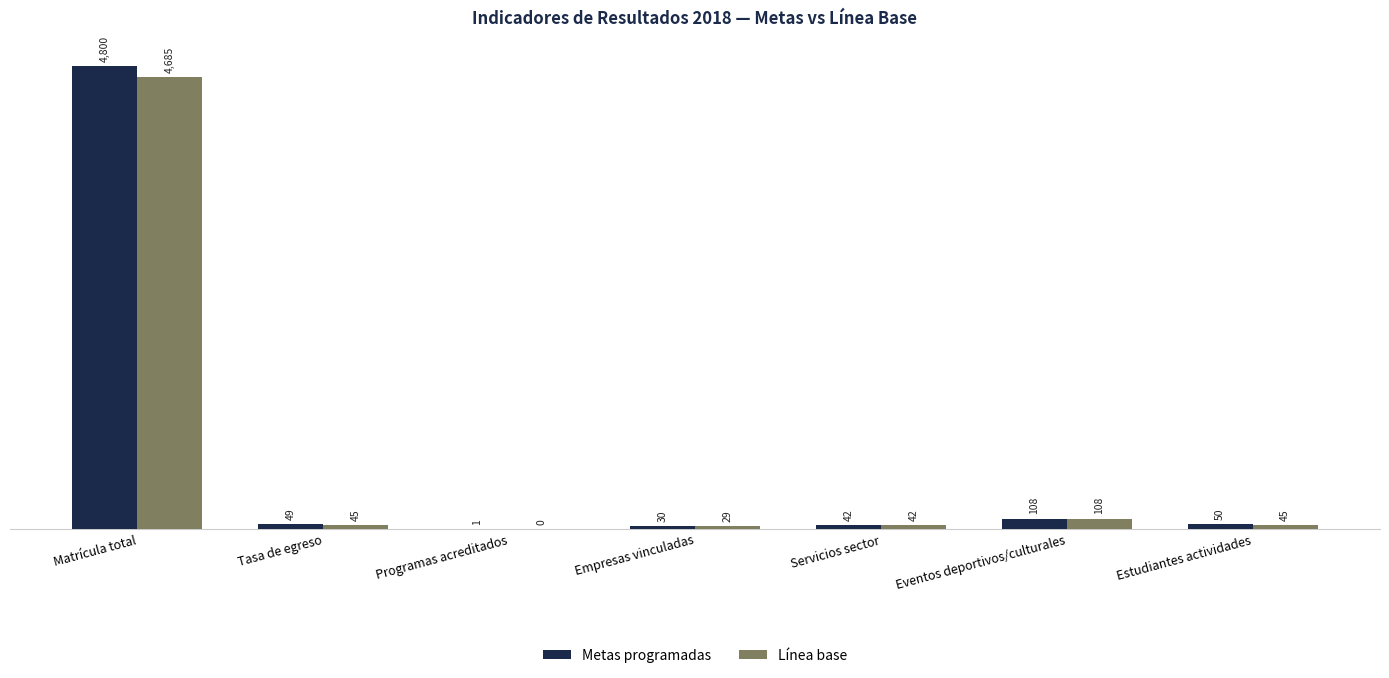

How many values in Línea base are above zero?

6